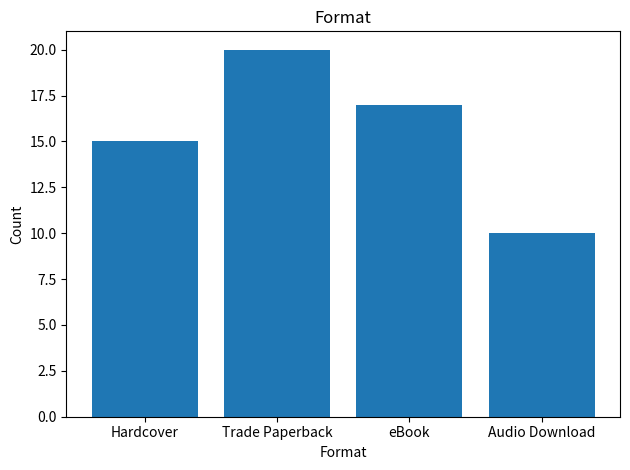

Reading left to right, transcribe all the data shown in this chart.

15	20	17	10